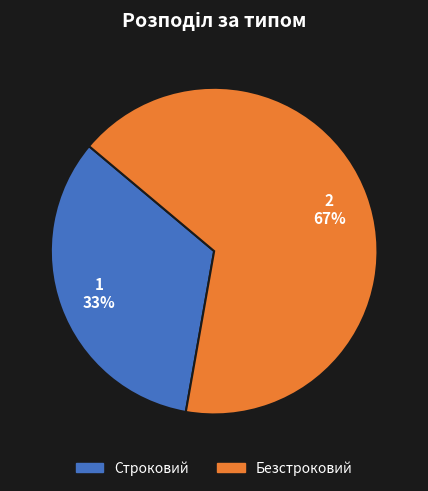

To the nearest percent, what is the combined percentage of Безстроковий and Строковий?

100%